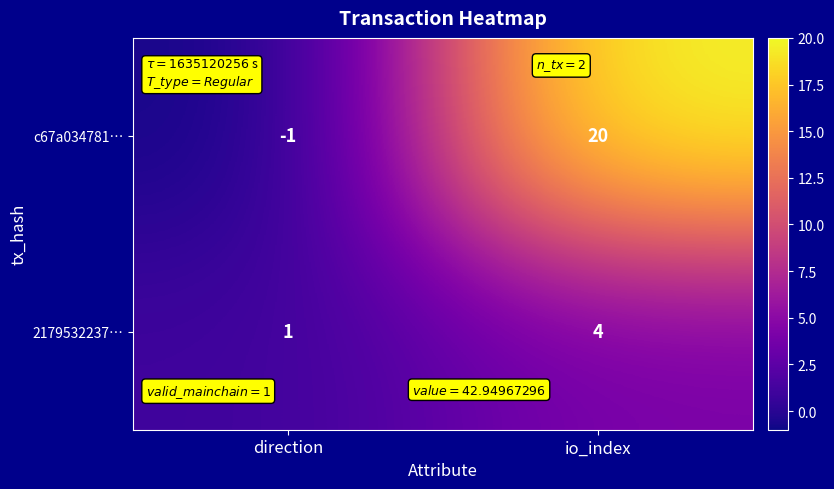

Count the number of data series in this chart.

2